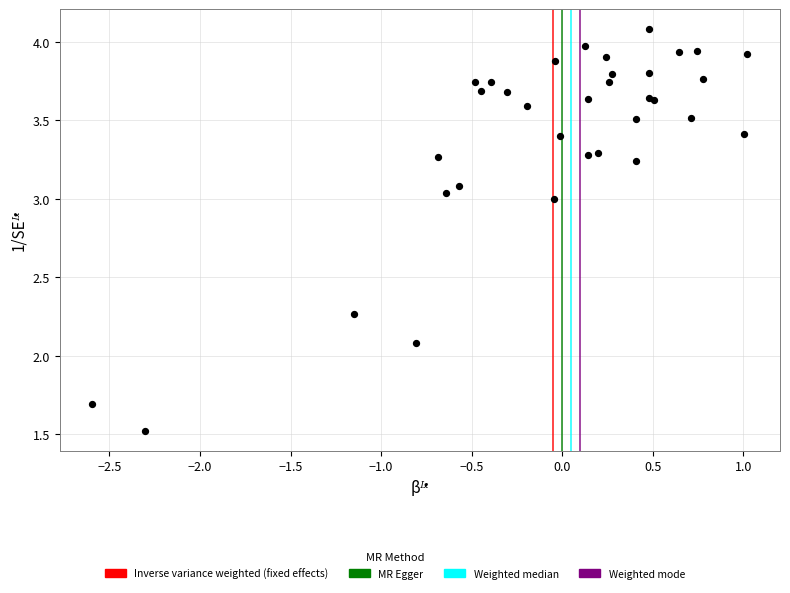

What Y value in the scatter plot is closest to 2?

2.1